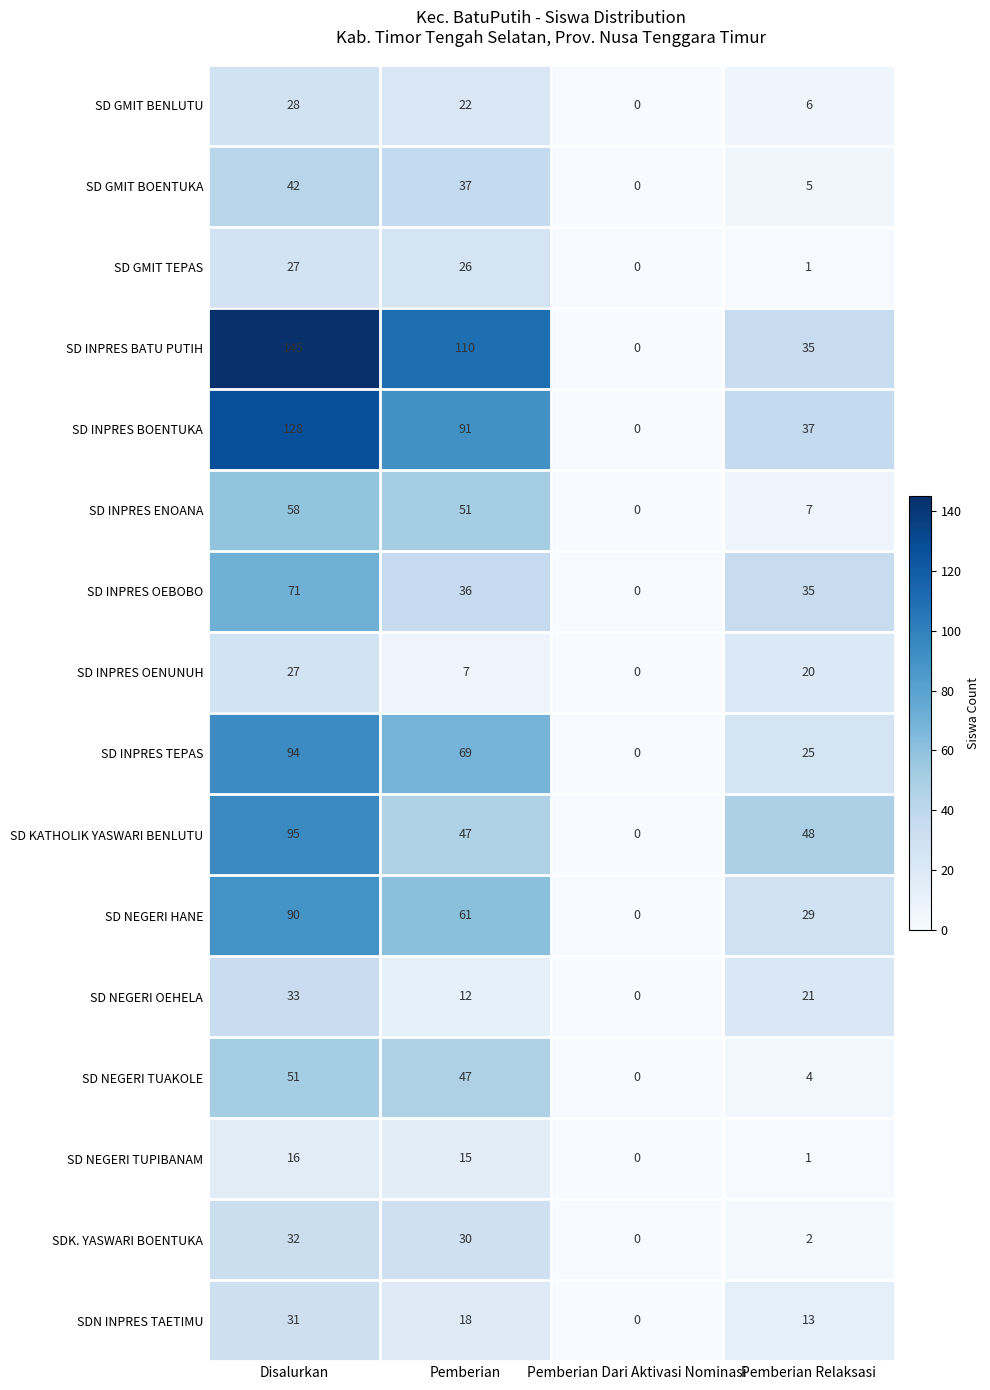

The value of SDN INPRES TAETIMU at Disalurkan is 31. True or false?

True